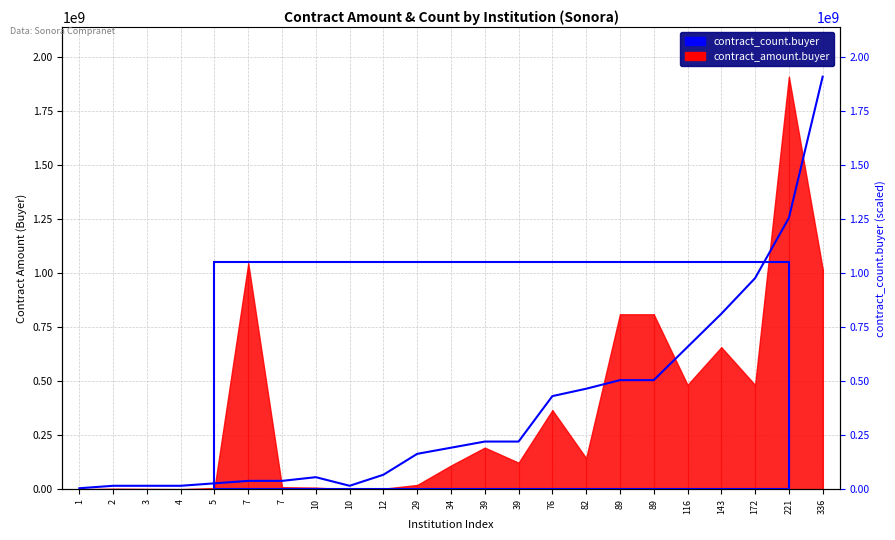

Rank the categories by value from highest to lowest.

336, 221, 172, 143, 116, 89, 89, 82, 76, 39, 39, 34, 29, 12, 10, 7, 7, 5, 2, 3, 4, 10, 1